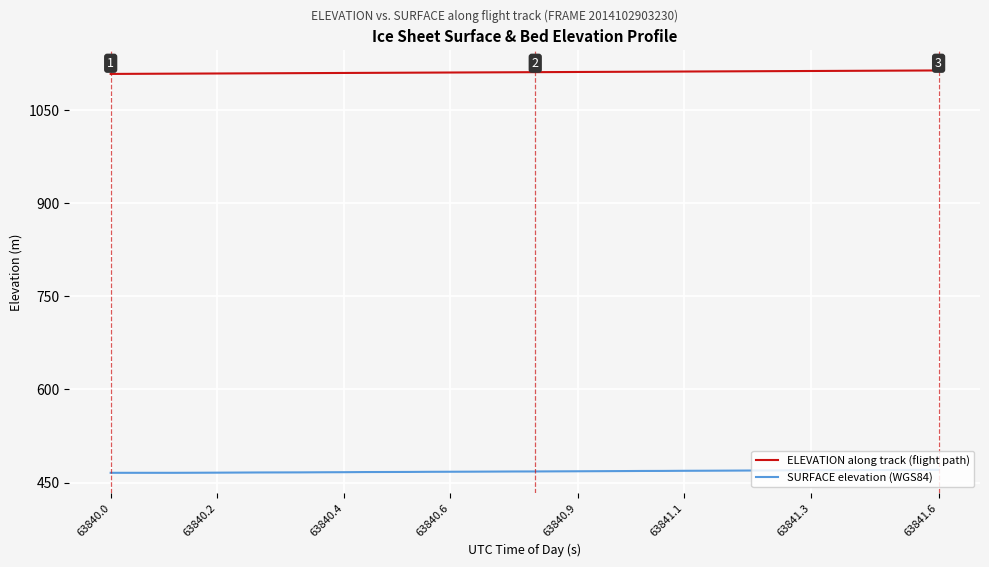

List the series in order of their peak value, lowest first.

SURFACE elevation (WGS84), ELEVATION along track (flight path)